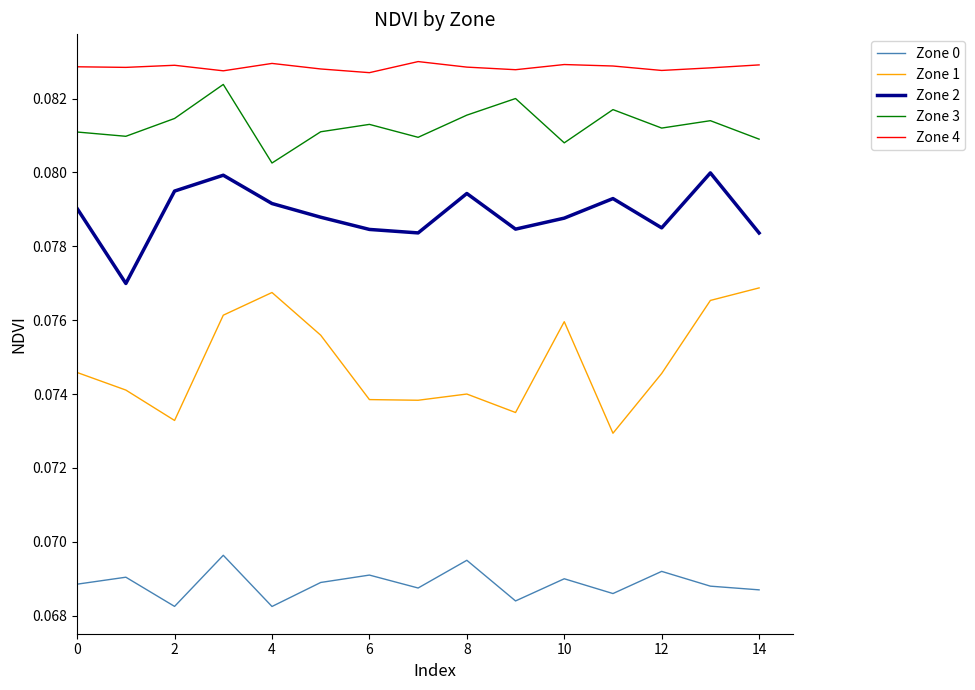

True or false: Zone 1 and Zone 2 cross at least once.

False